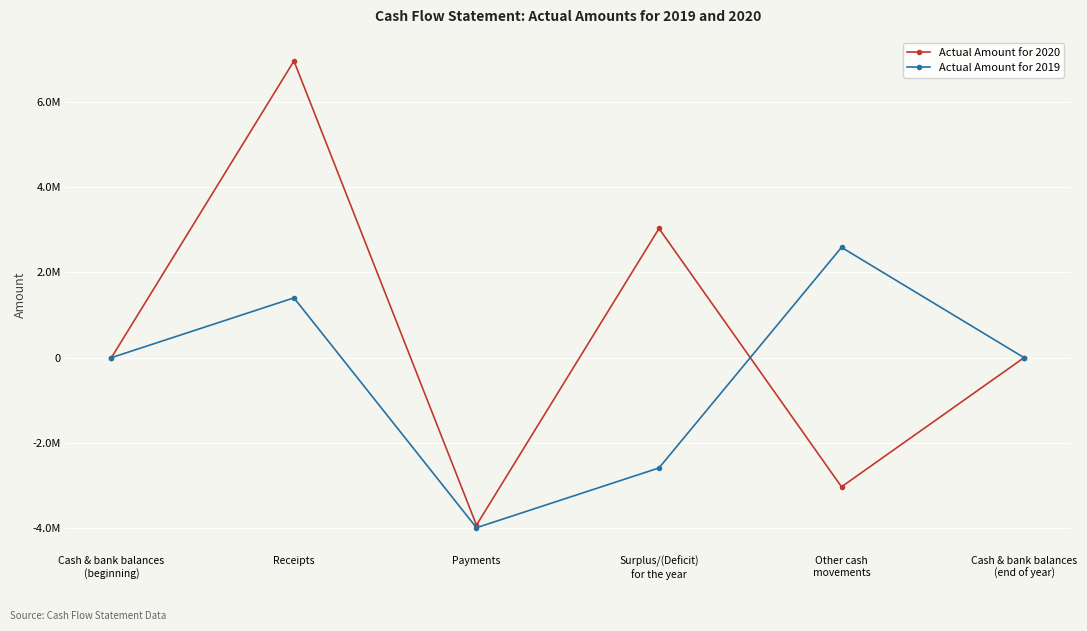

What are all the series names shown in the legend?

Actual Amount for 2020, Actual Amount for 2019